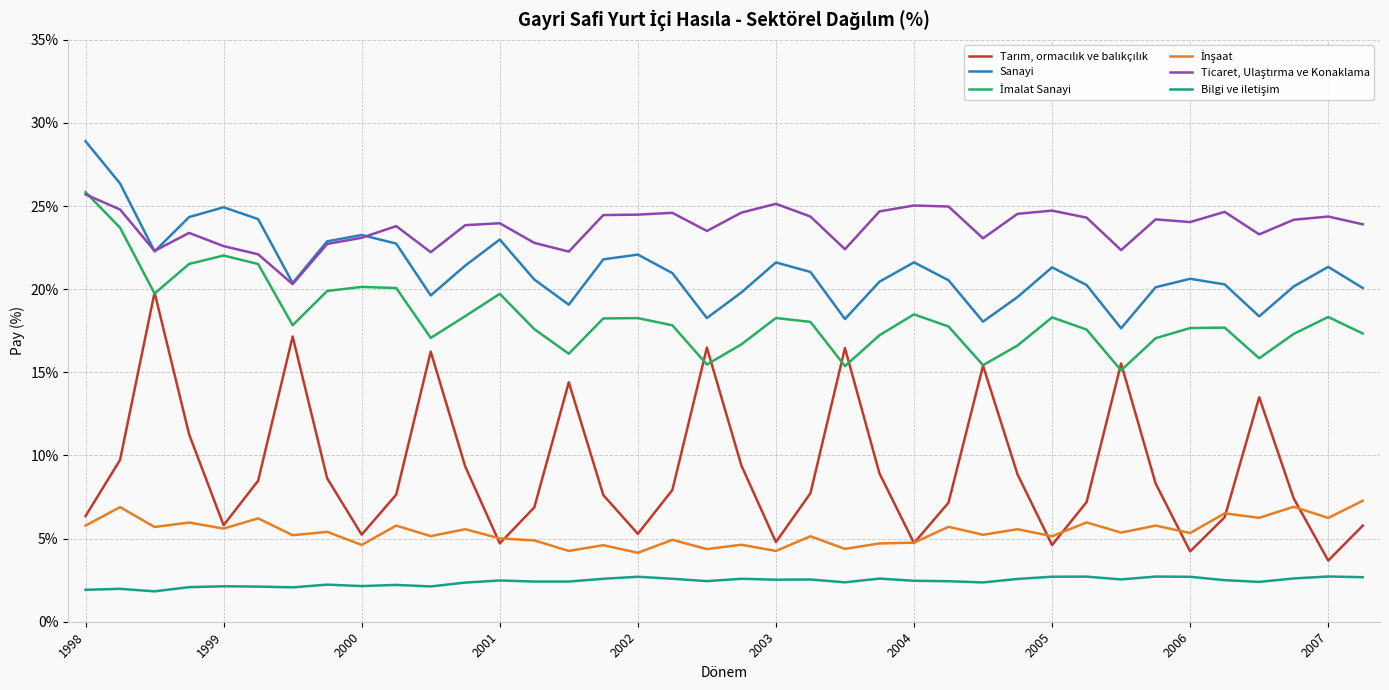

What is the difference between the maximum and minimum values in the Tarım, ormacılık ve balıkçılık series?

16.1